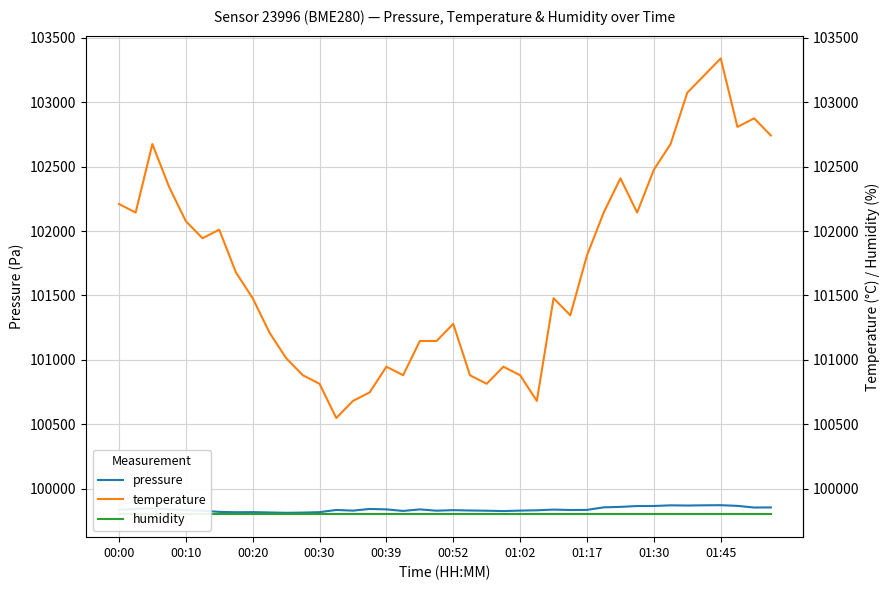

Where is pressure nearest to the value 99841?

00:10